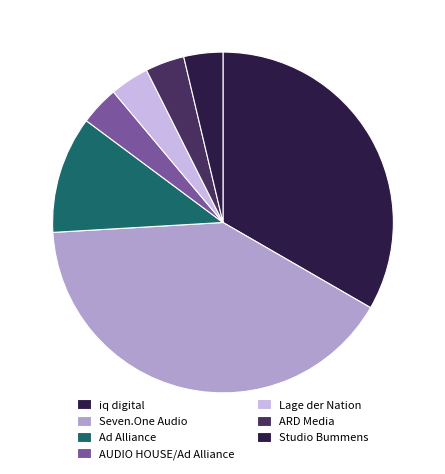

Between iq digital and Seven.One Audio, which is larger?

Seven.One Audio